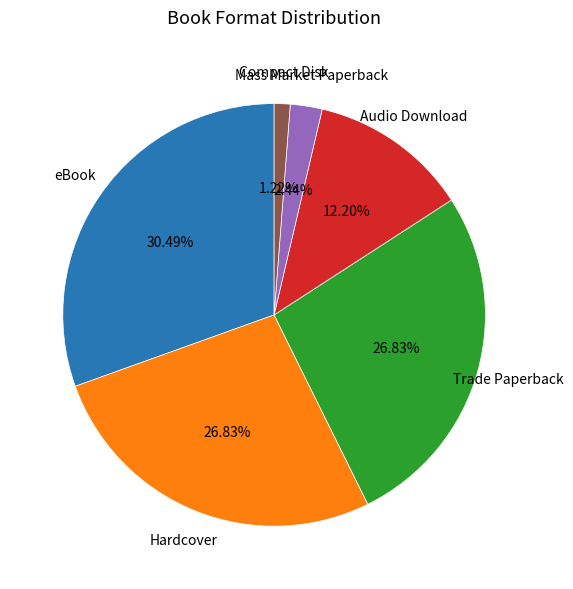

Is there any slice that represents more than half of the pie?

No